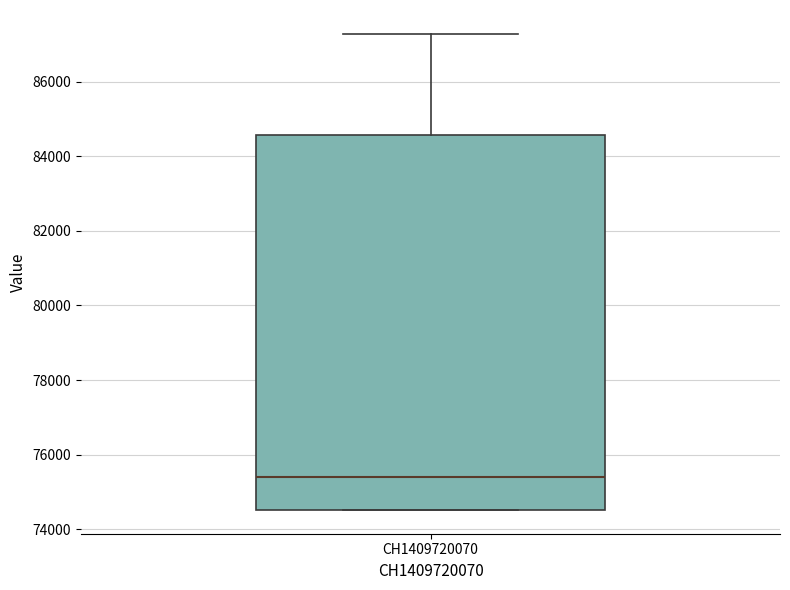

Read this box plot against the y-axis: the position of the median line, the range covered by the box, and the ends of both whiskers. The values are not printed on the chart, so give them approximately, as read against the axis.

median 75400, box 74600 to 84600, whiskers 74600 to 87200